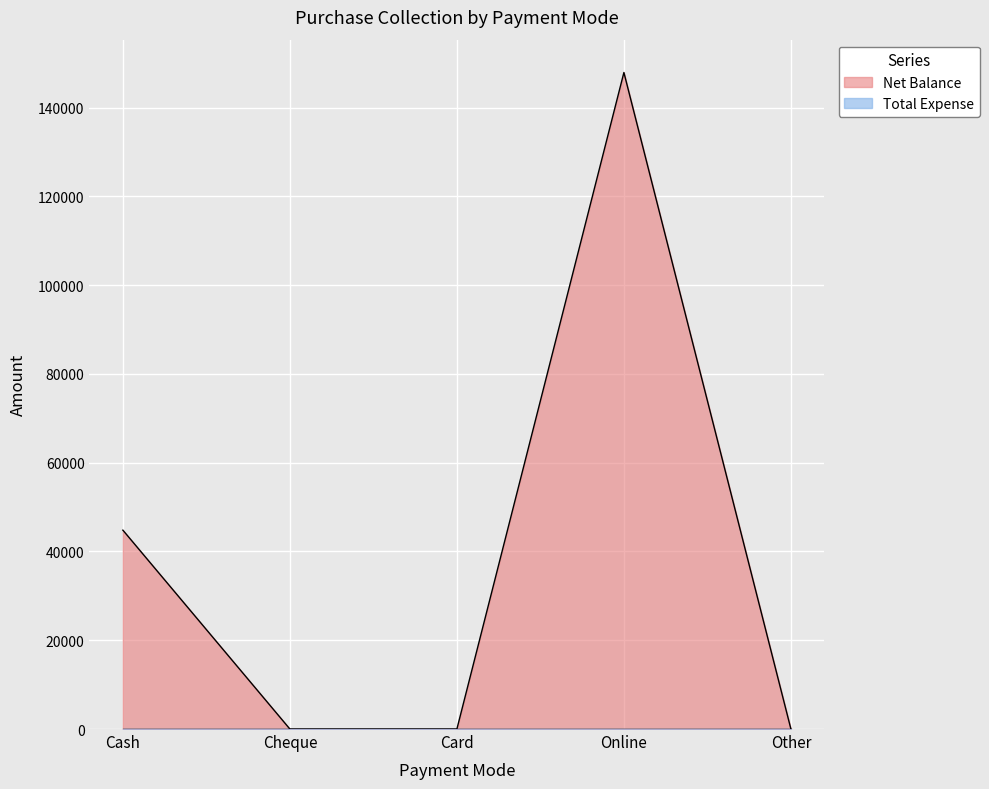

Between Cash and Online, which is larger?

Online